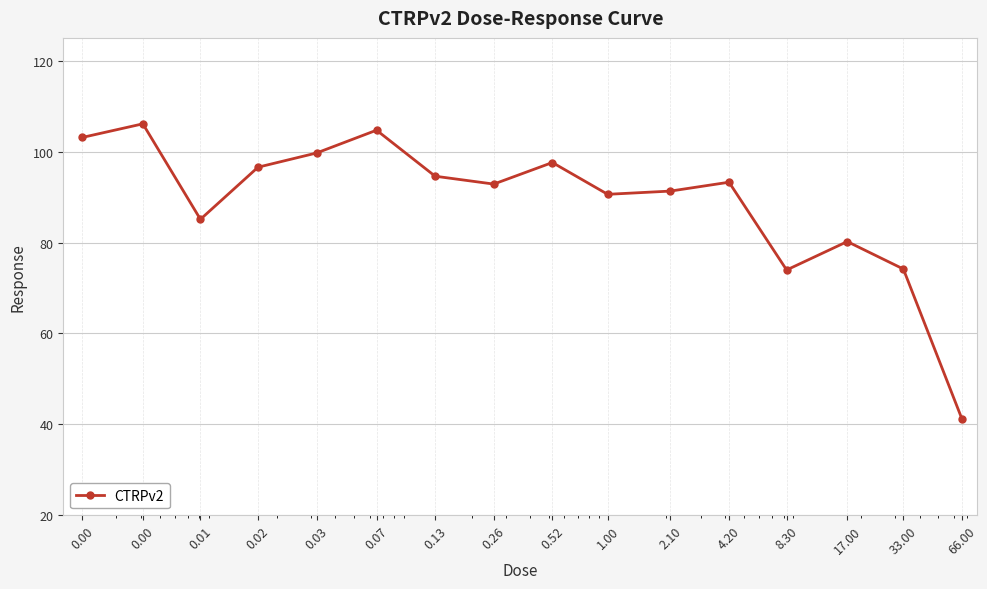

What is the value of the 1st point from the left?

103.1